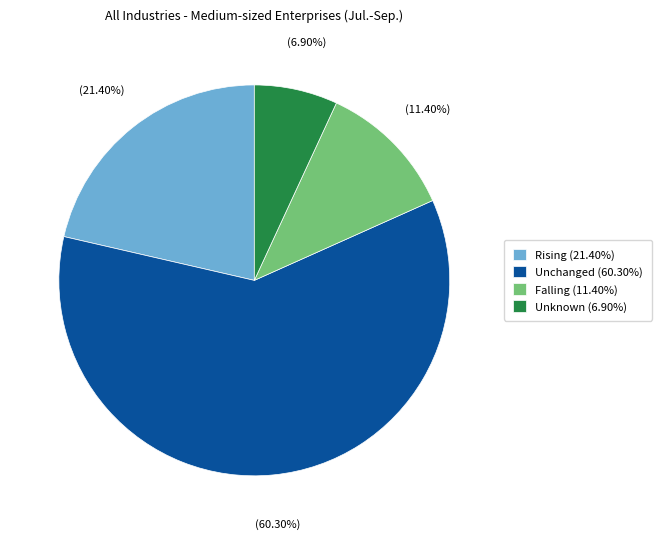

The Rising slice represents 21% of the pie. True or false?

True